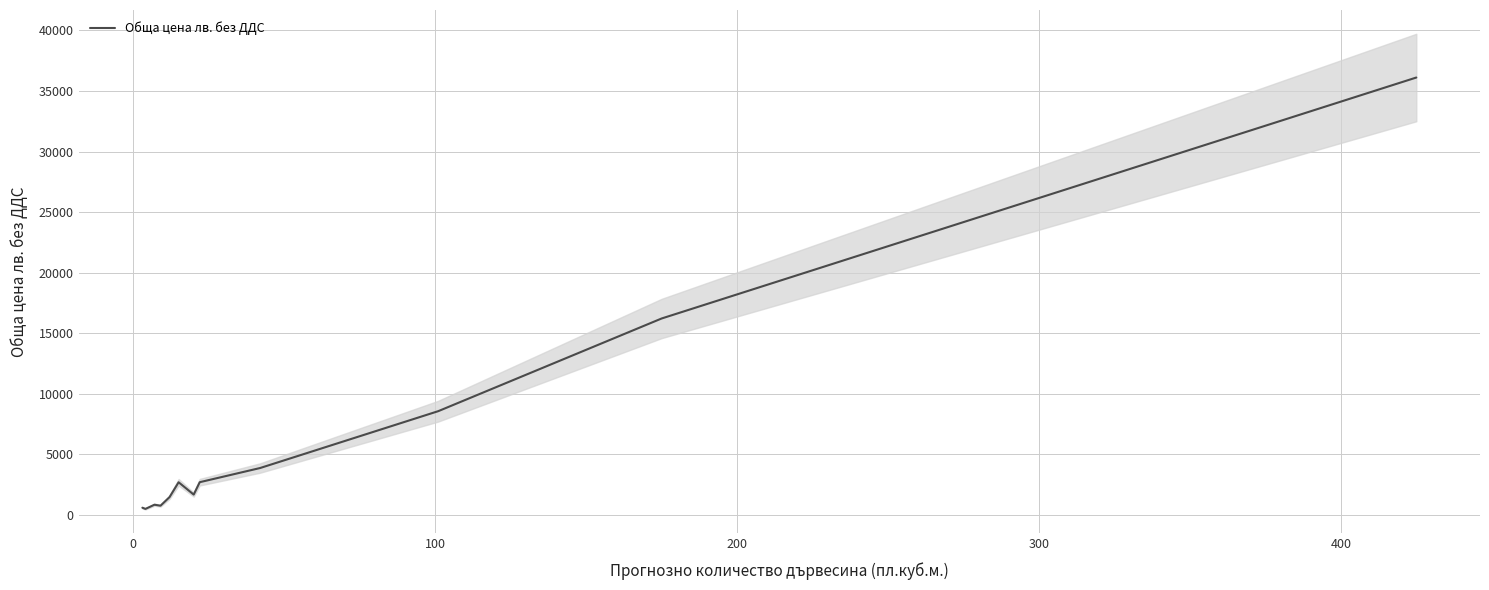

How many lines are shown in the chart?

1